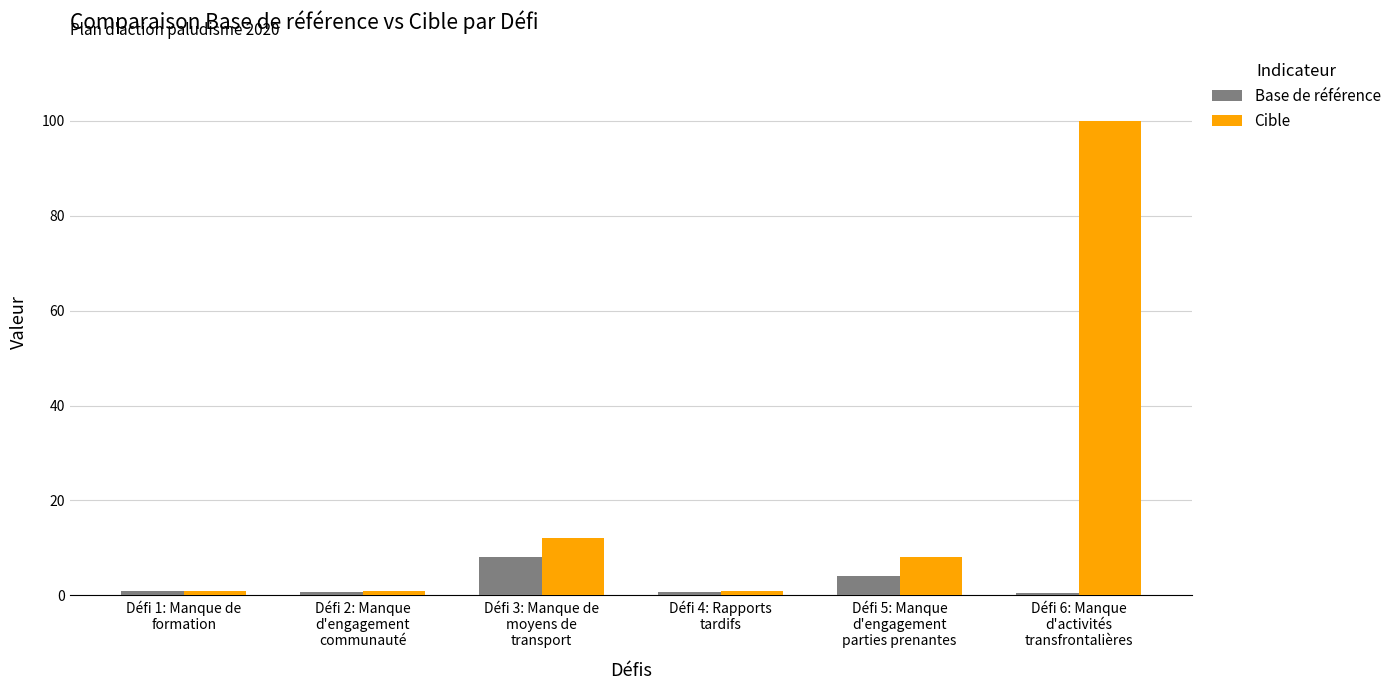

What is the approximate value of Cible at Défi 1: Manque de
formation?

1.0